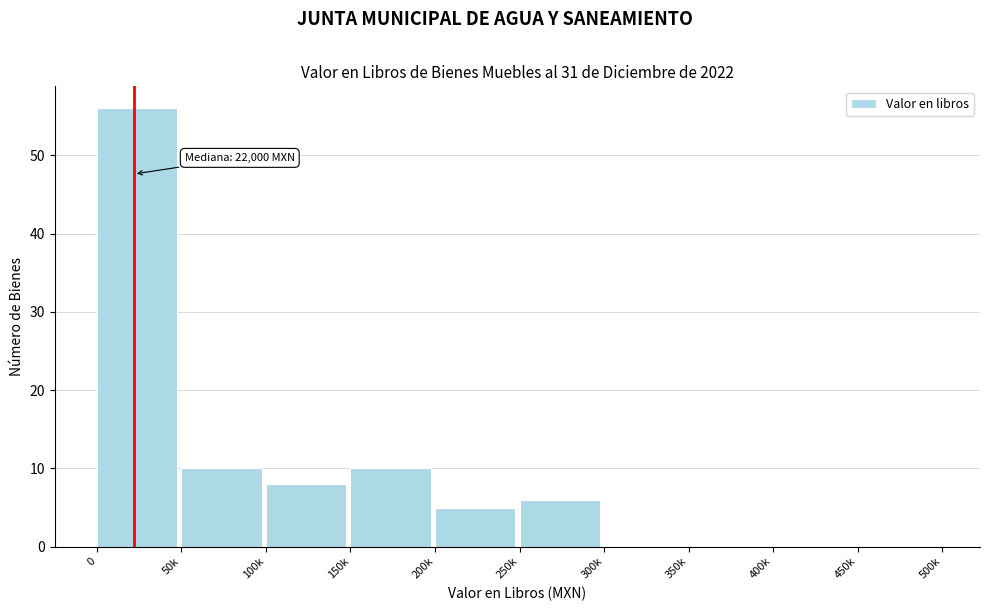

Reading left to right, list all the values displayed in this chart.

0=56	50k=10	100k=8	150k=10	200k=5	250k=6	300k=0	350k=0	400k=0	450k=0